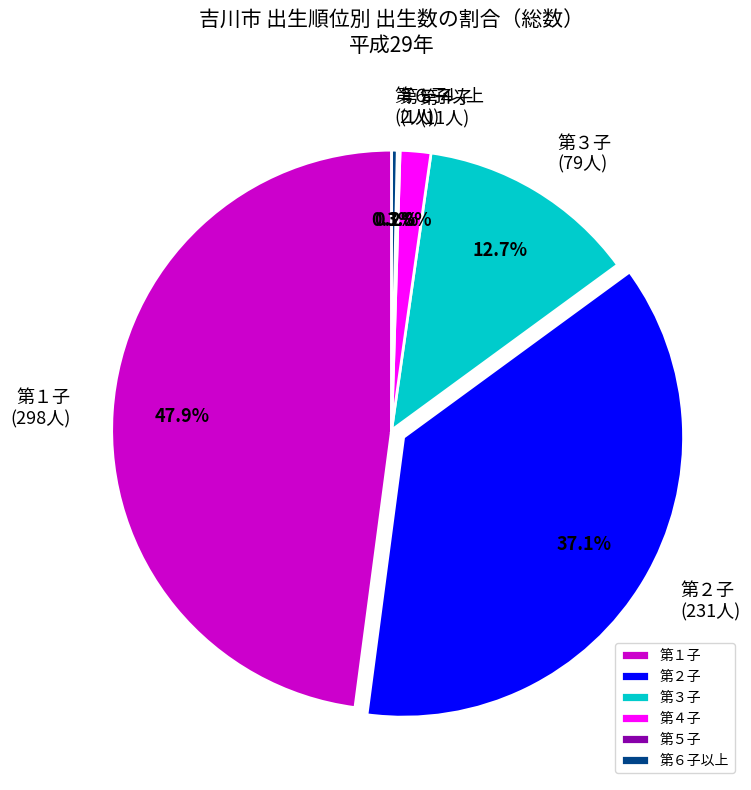

Does any single category account for the majority?

No